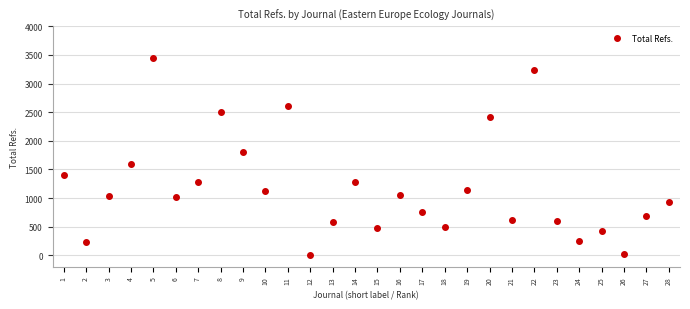

Count the number of data series in this chart.

1